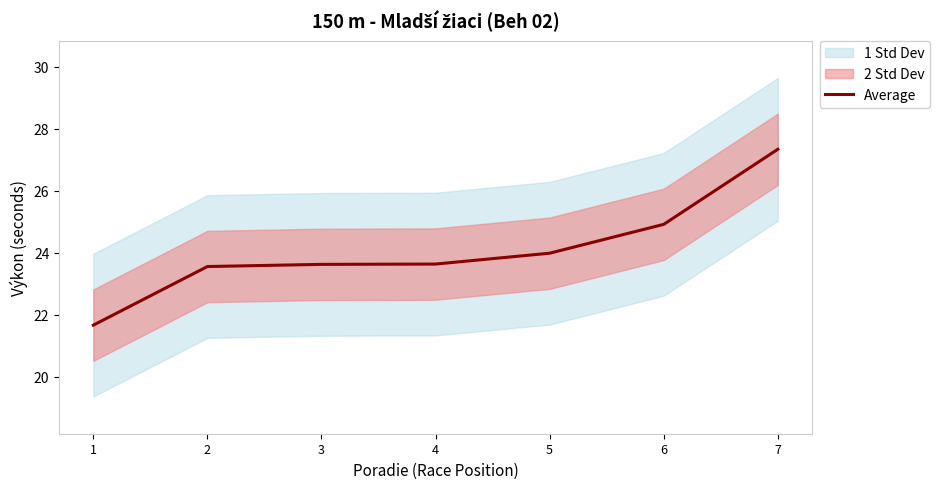

True or false: Average has a value of 40.7 at 7.

False